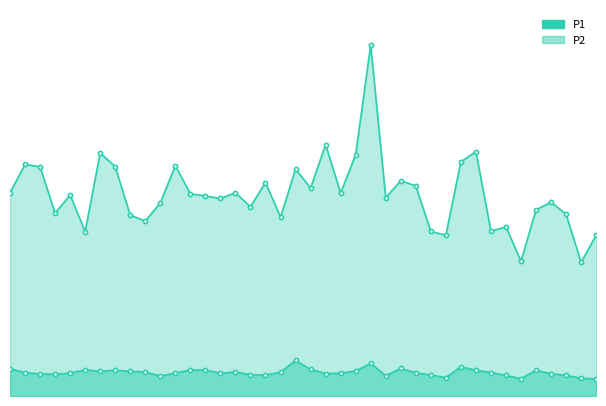

Does the chart display data point markers on the line(s)?

Yes